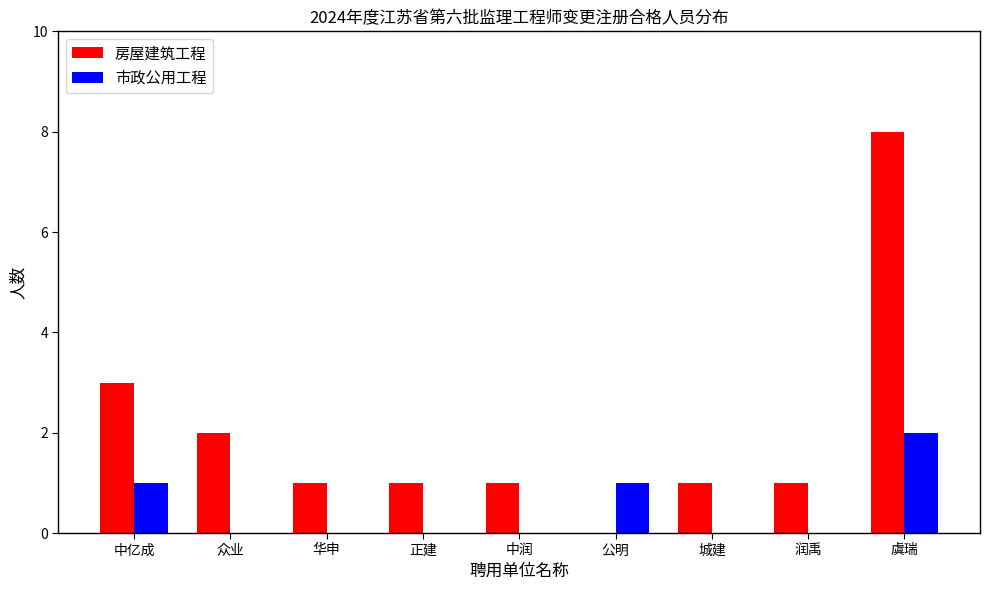

True or false: 市政公用工程 has a value of 3 at 虞瑞.

False